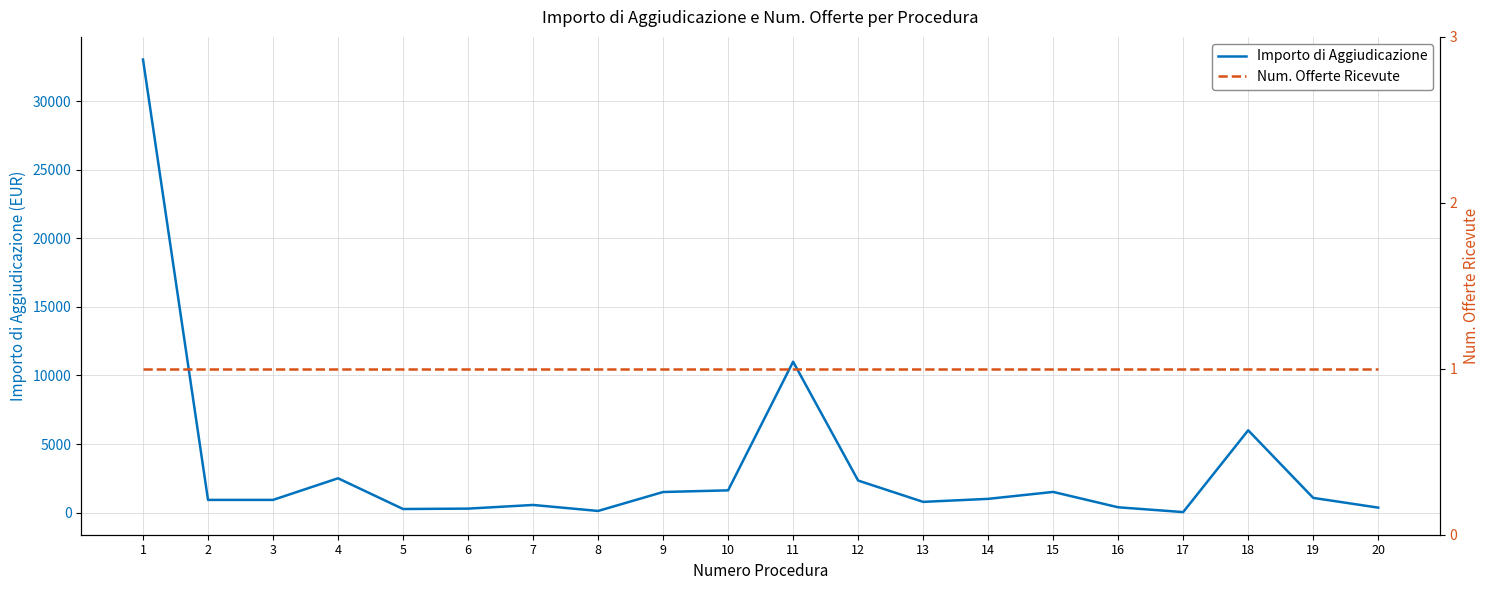

How many interior local peaks does the Importo di Aggiudicazione series have?

5